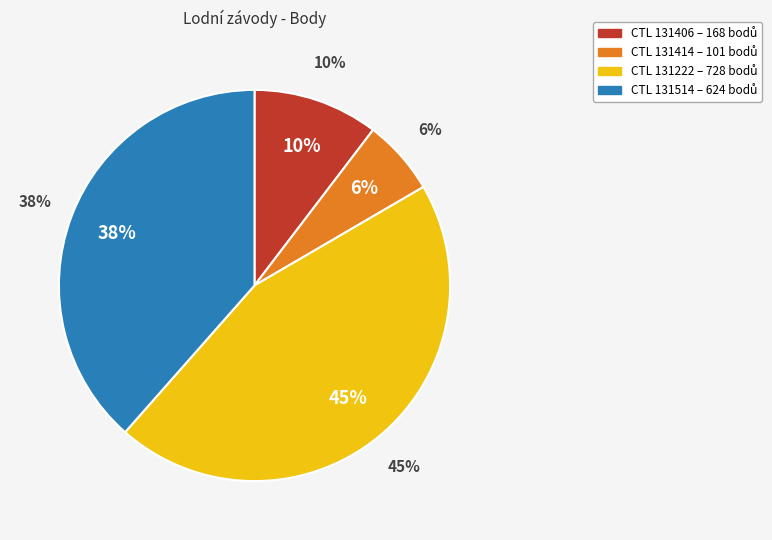

What portion of the pie excludes 131414?

93.8%